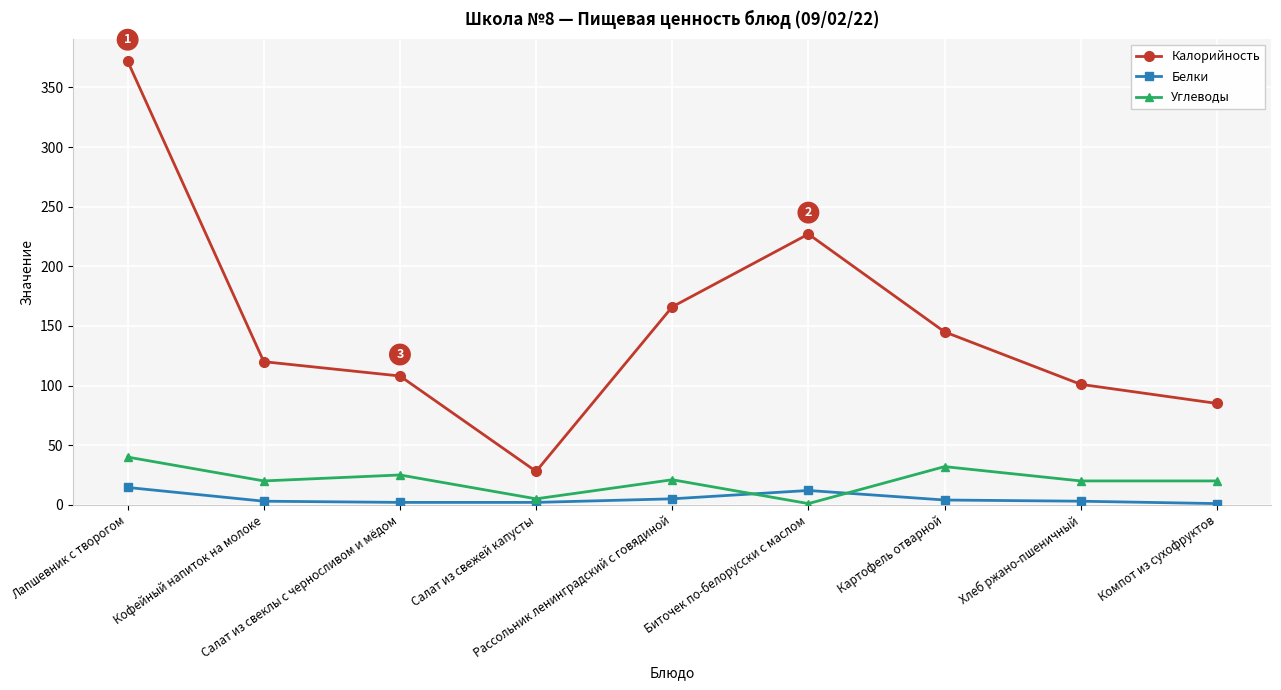

At which label does Калорийность first exceed 120?

Лапшевник с творогом